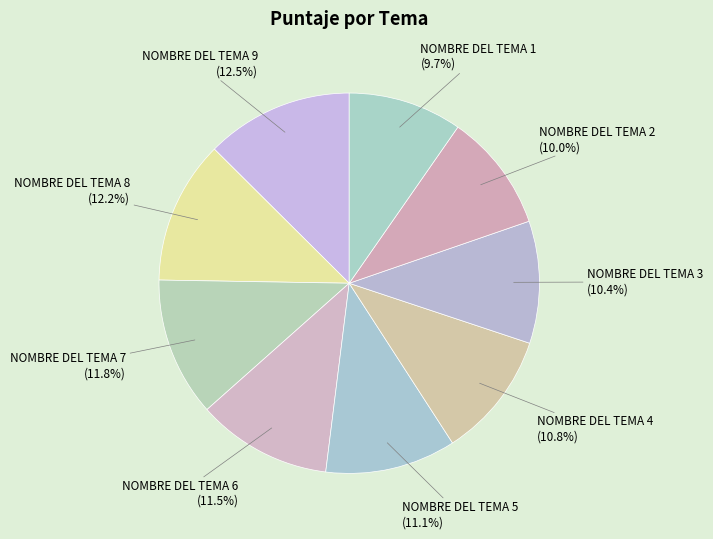

Does NOMBRE DEL TEMA 3 account for over 50% of the chart?

No